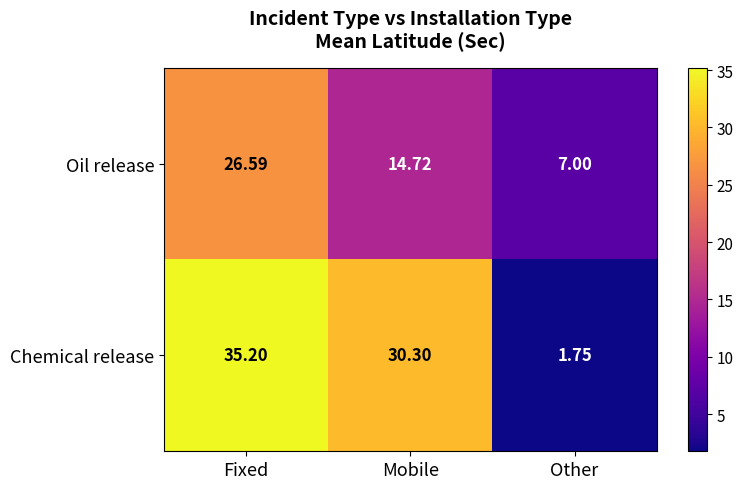

List the series in order of their overall mean, highest first.

Chemical release, Oil release